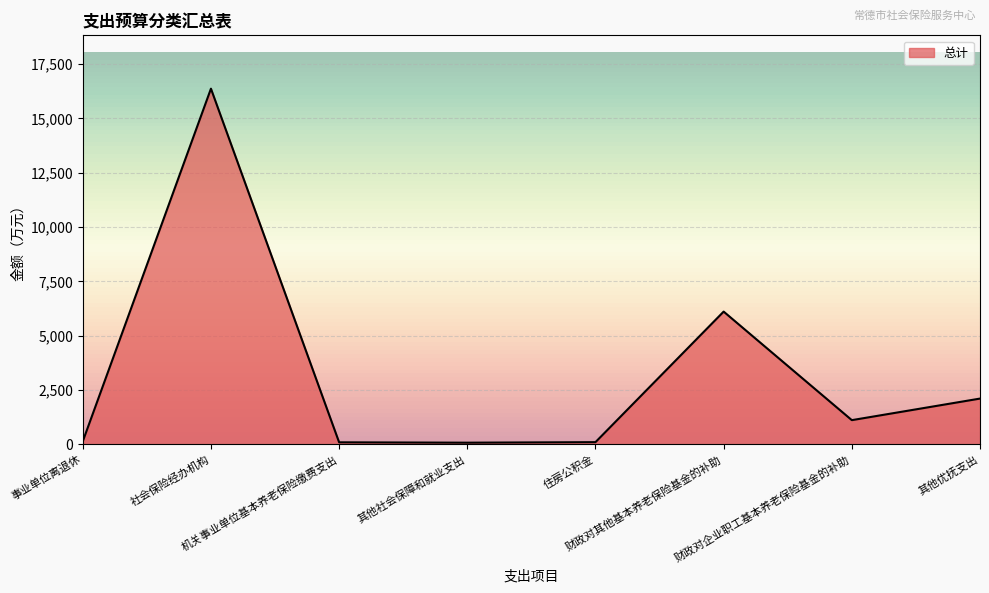

True or false: the data has more than 1 interior local peaks.

True